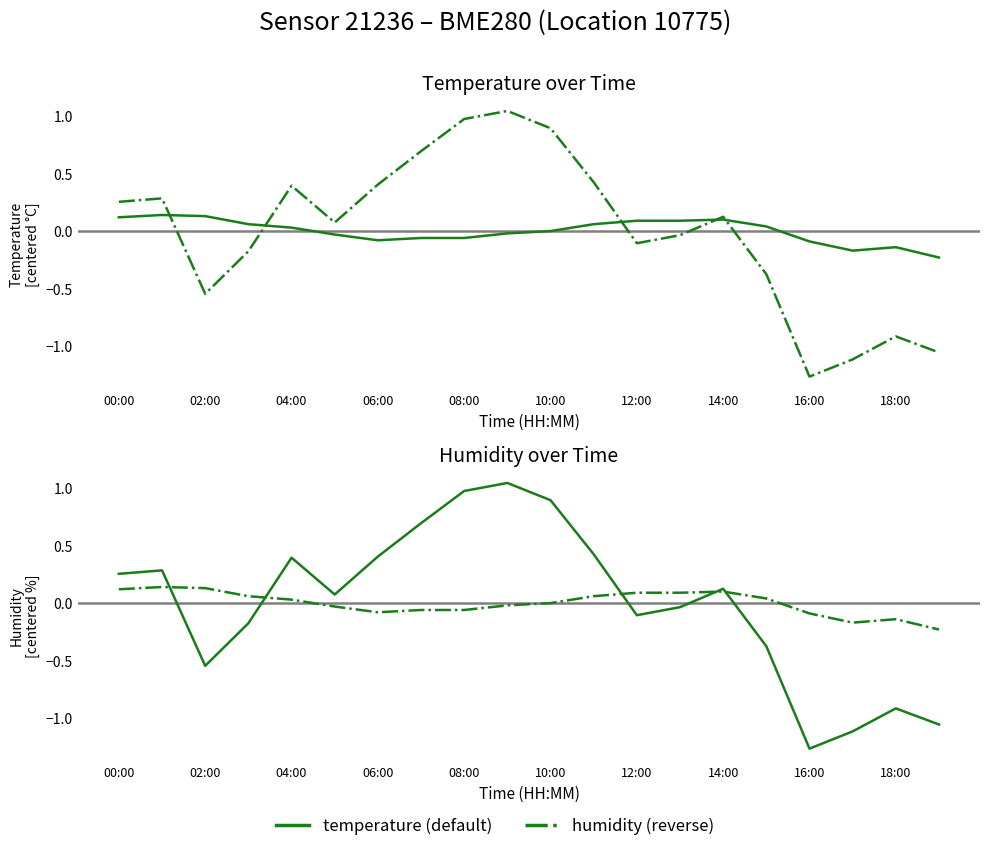

What is the total value across all series at 04:00?

0.9